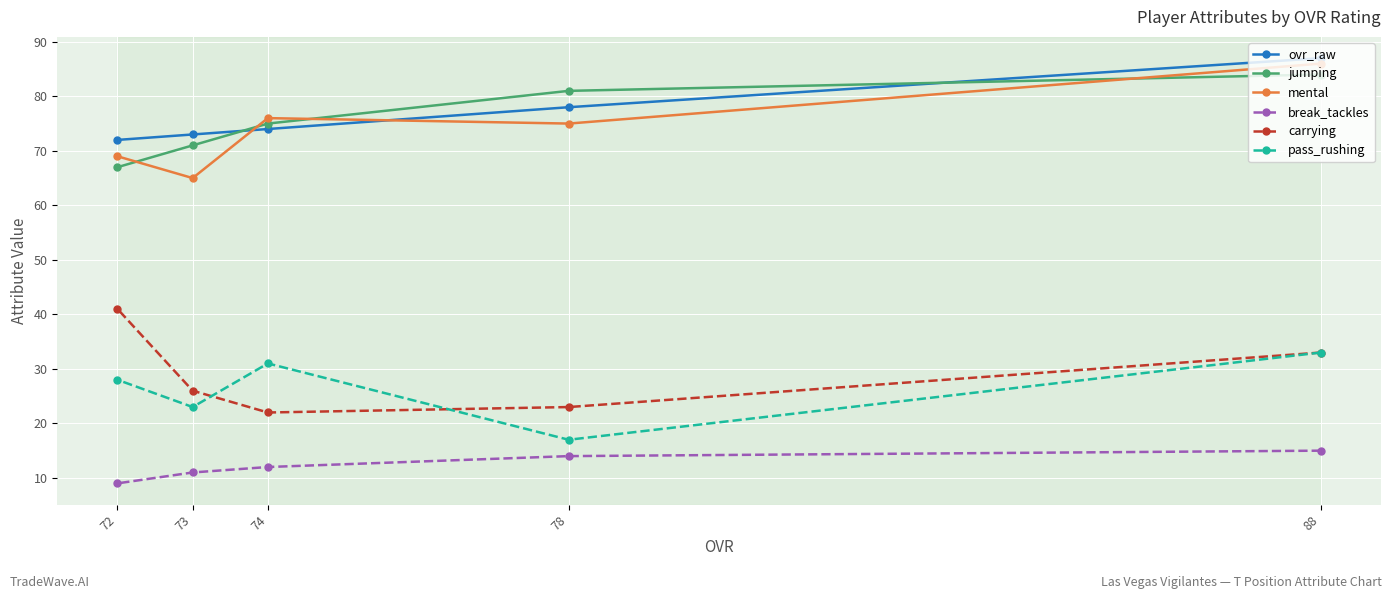

Count the number of data series in this chart.

6